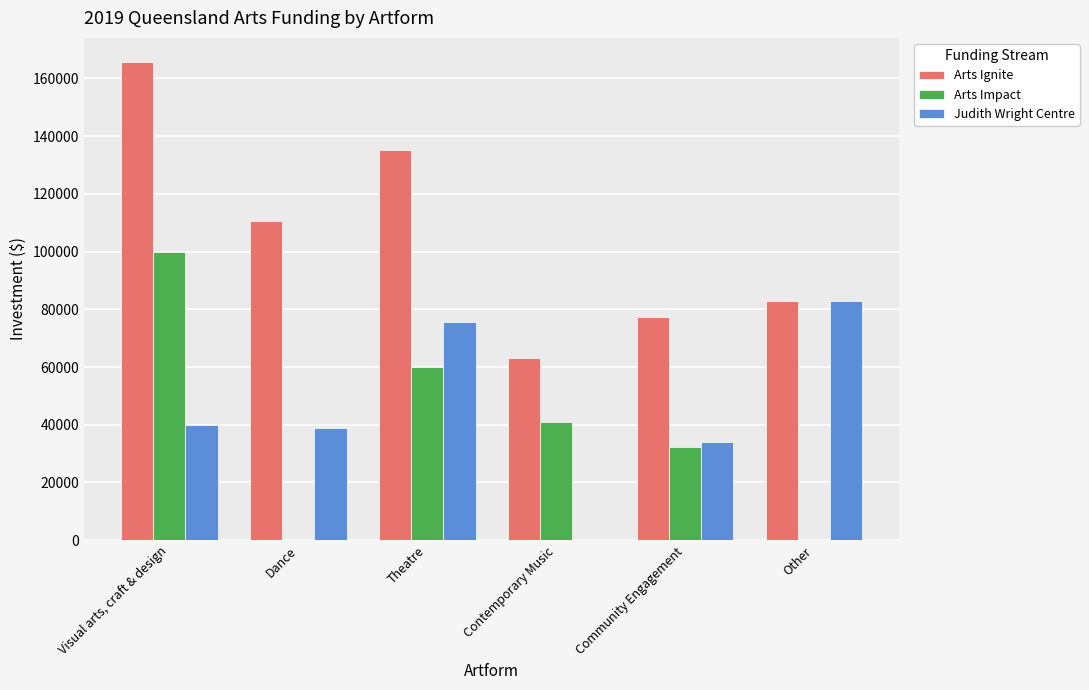

At which label is Arts Ignite closest to 114455?

Dance